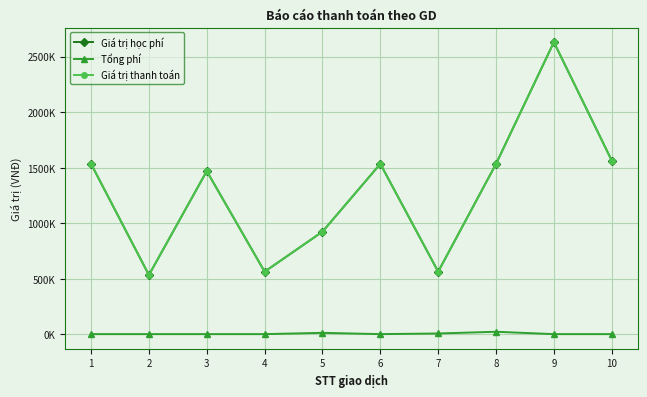

Is this an area chart (filled region under the line)?

No